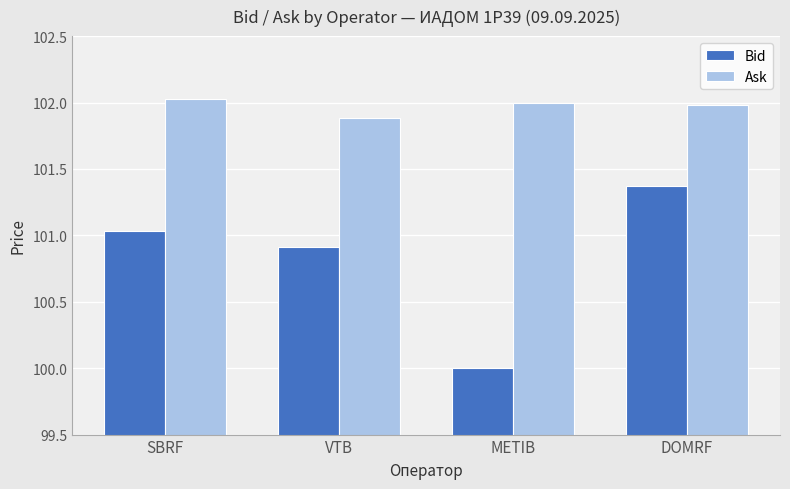

What is the difference between the maximum and minimum values in the Bid series?

1.4